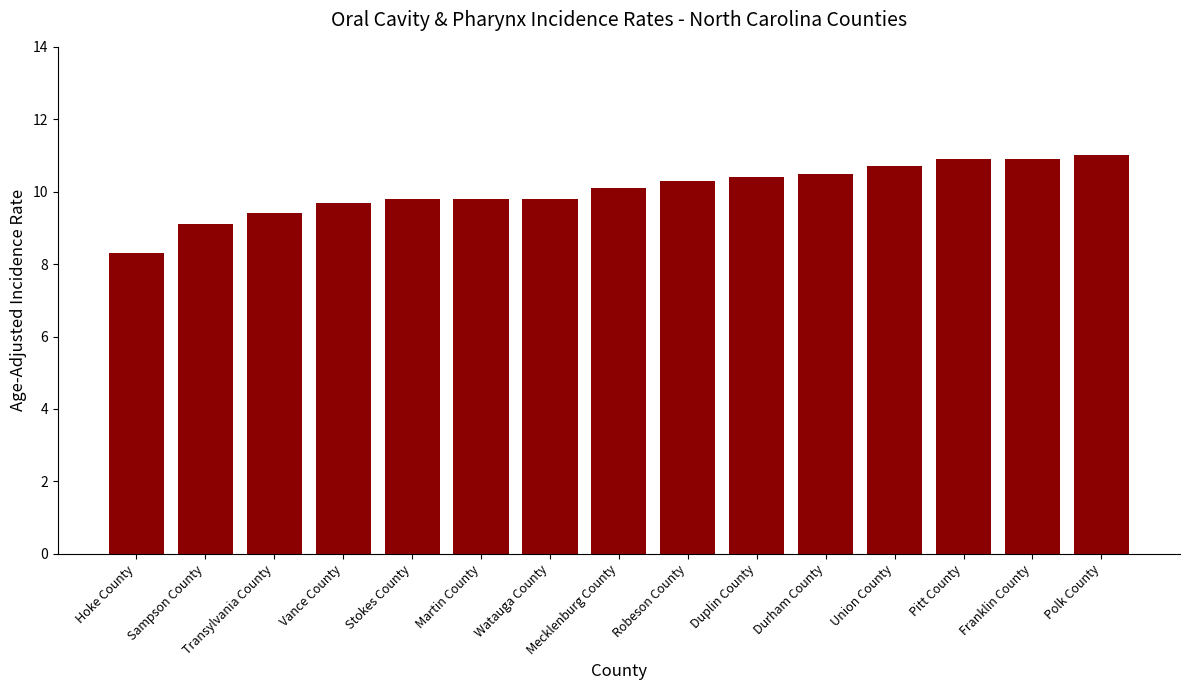

The chart shows a value of 5.1 at Vance County. True or false?

False